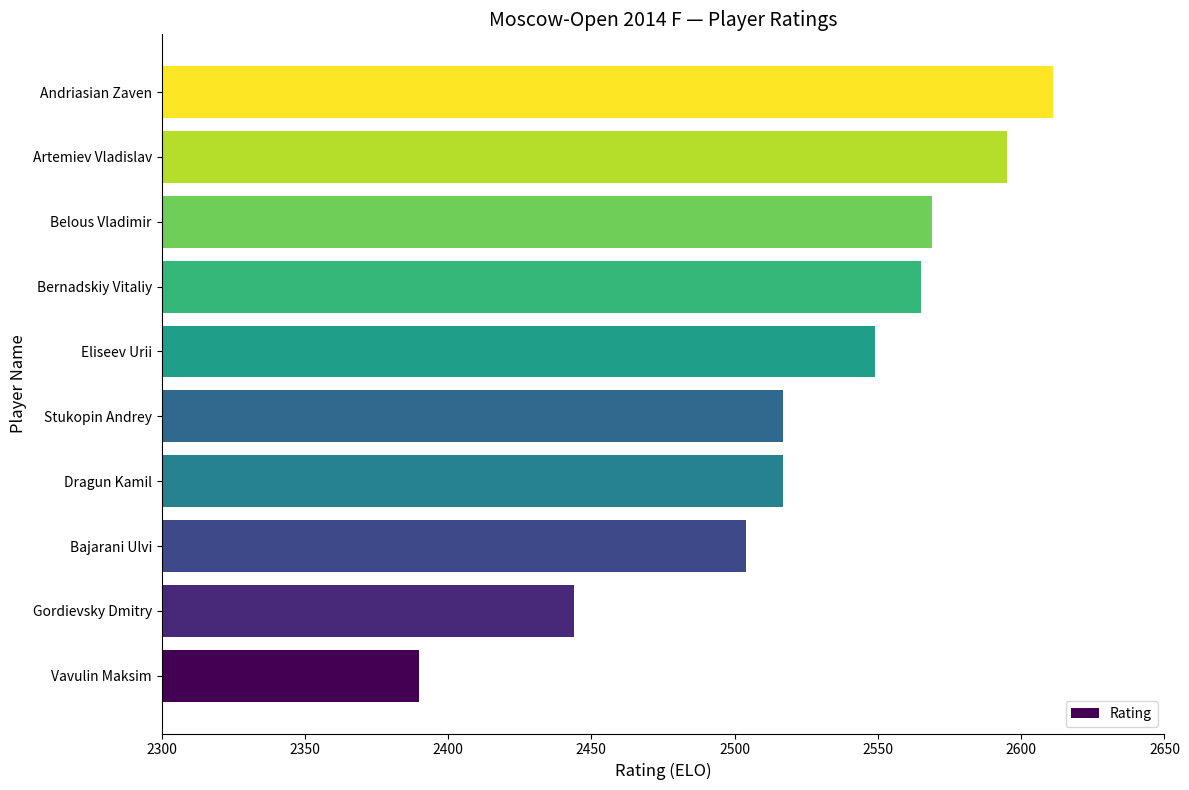

Which category has the highest value across all series?

Andriasian Zaven